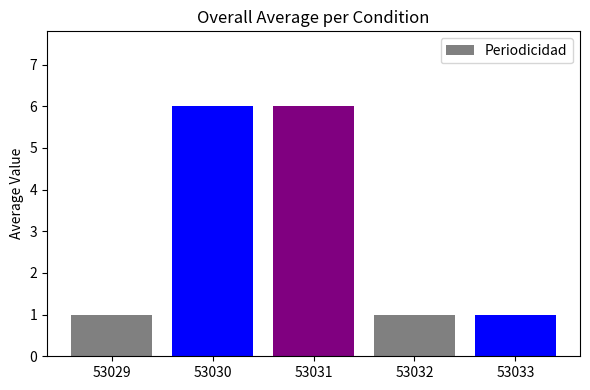

Reading left to right, list all the values displayed in this chart.

53029=1	53030=6	53031=6	53032=1	53033=1